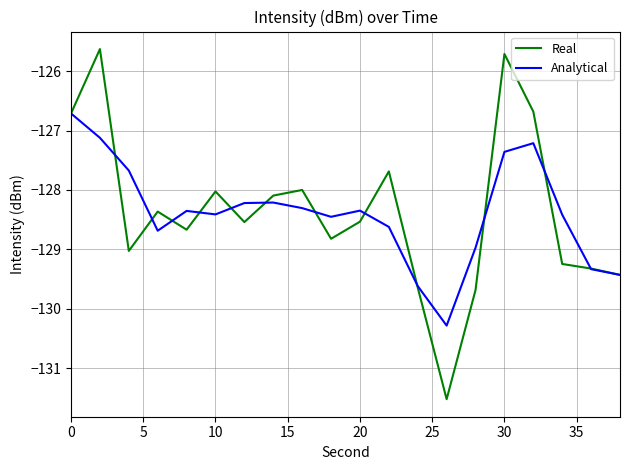

List the series in order of their peak value, lowest first.

Analytical, Real